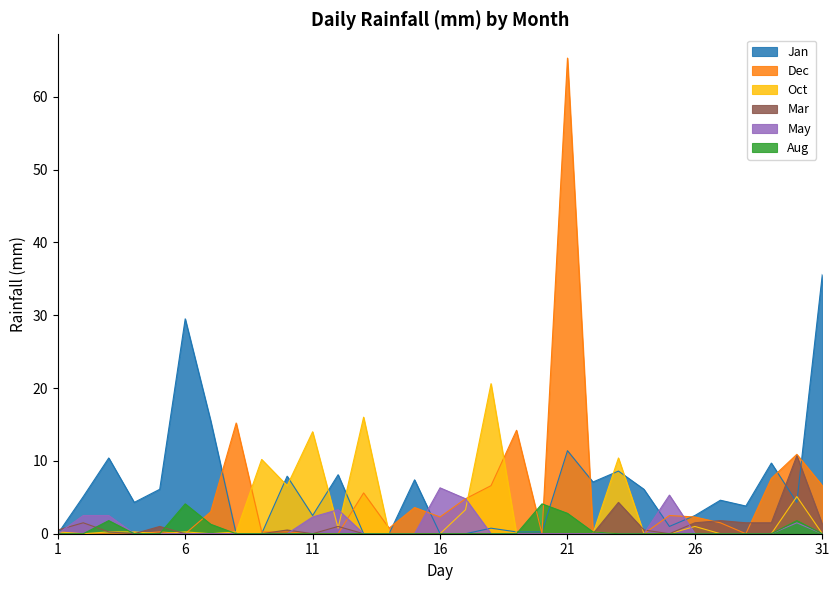

How many lines are shown in the chart?

6